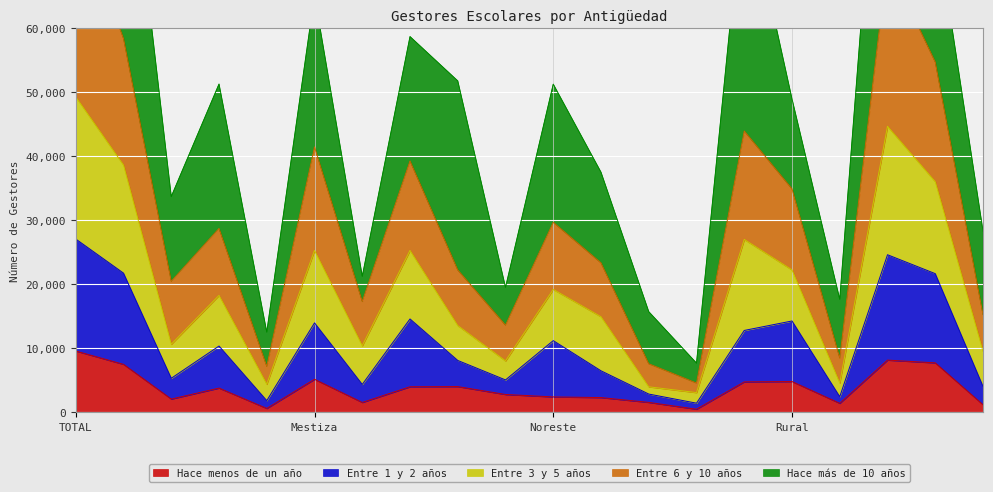

True or false: Hace menos de un año and Entre 3 y 5 años cross at least once.

False